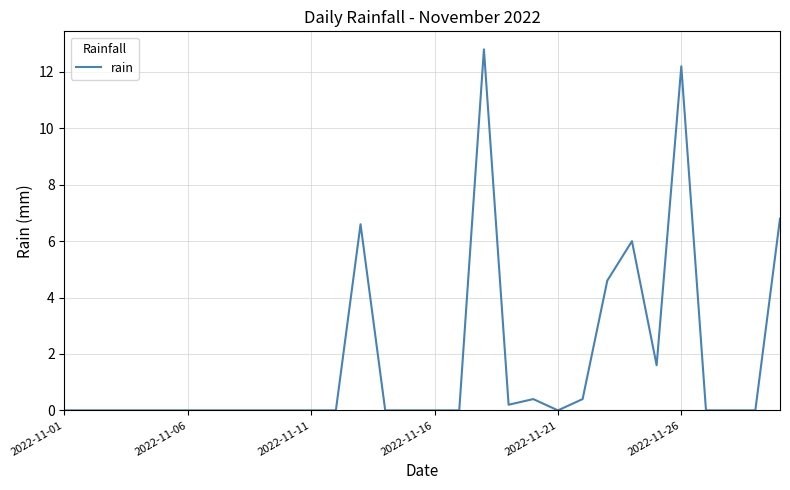

How many series are shown in this chart?

1